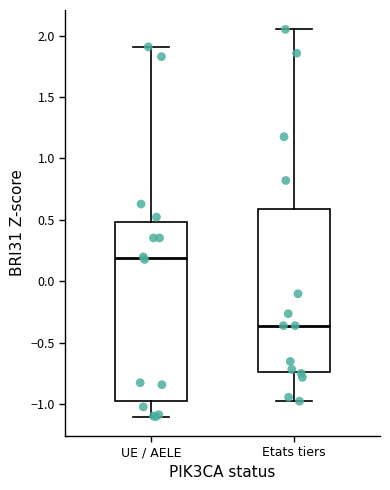

Where does the lower whisker of the box for Etats tiers end on the y-axis? The values are not printed on the chart, so give them approximately, as read against the axis.

-1.00